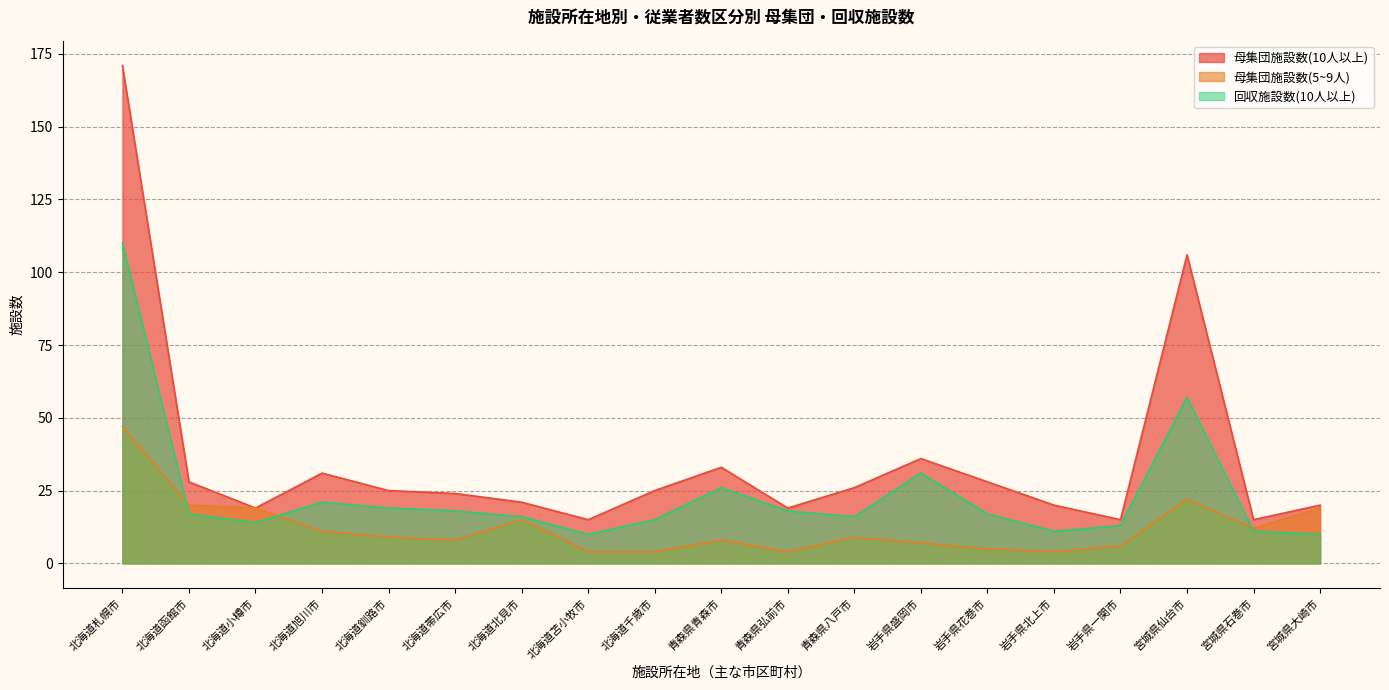

What is the sum of all 回収施設数(10人以上) values?

450